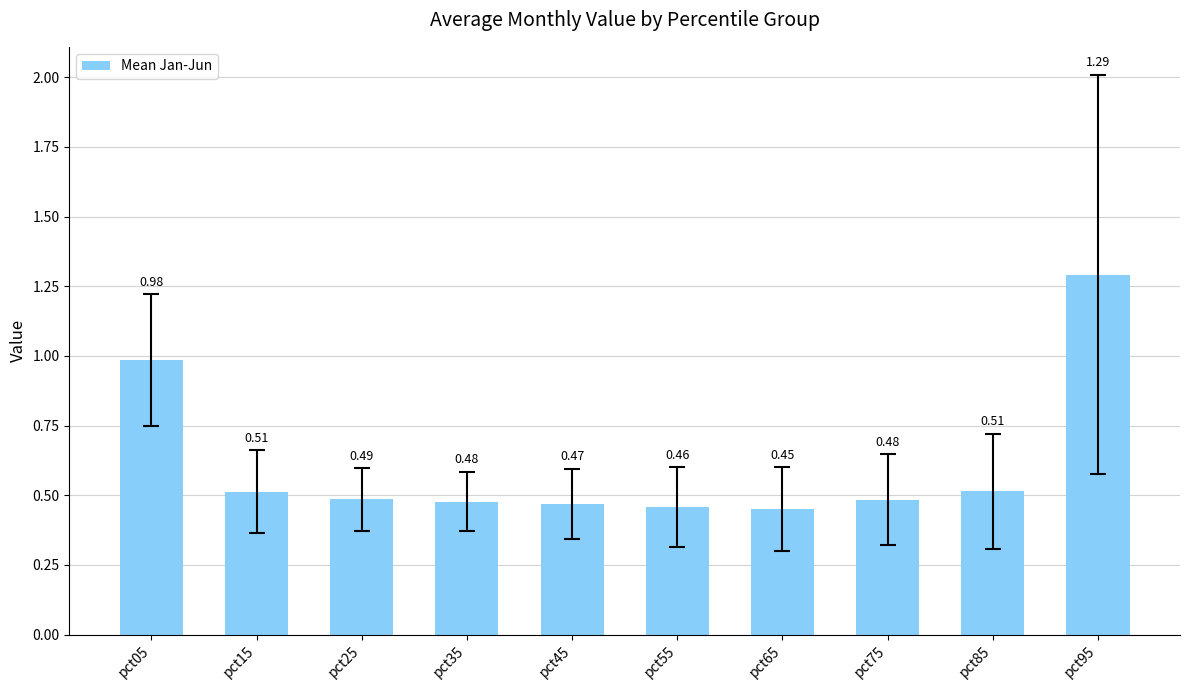

How many bars are there in total?

10